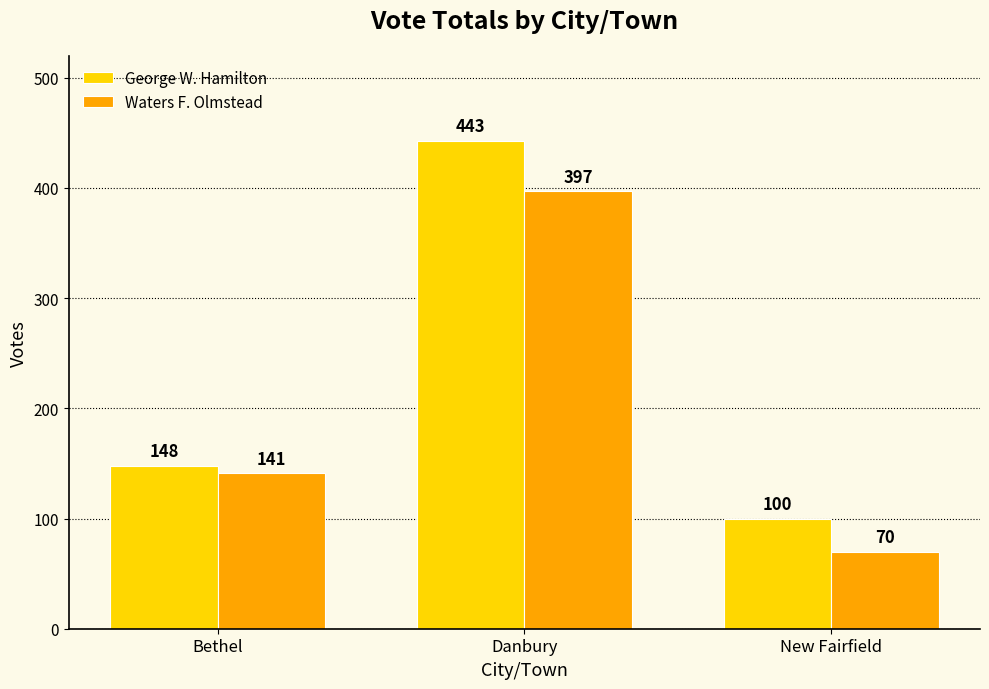

Rank the series by their average value, from highest to lowest.

George W. Hamilton, Waters F. Olmstead